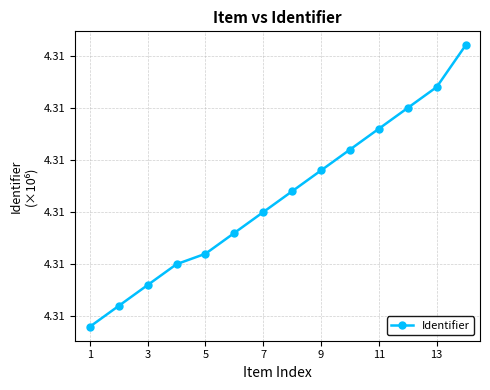

What is the average value?

4305641